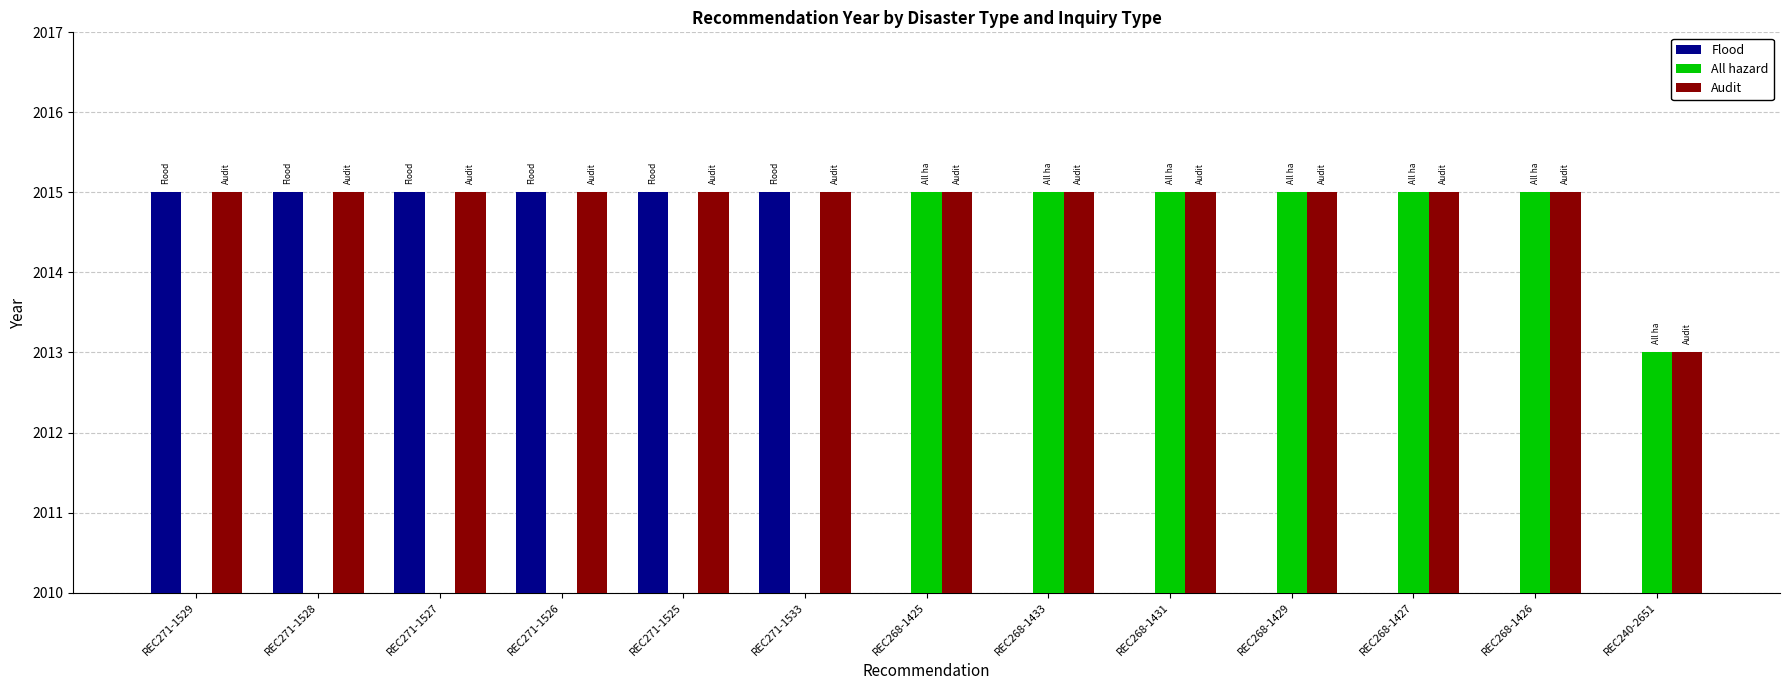

What is the difference between the highest and lowest values at REC240-2651?

3